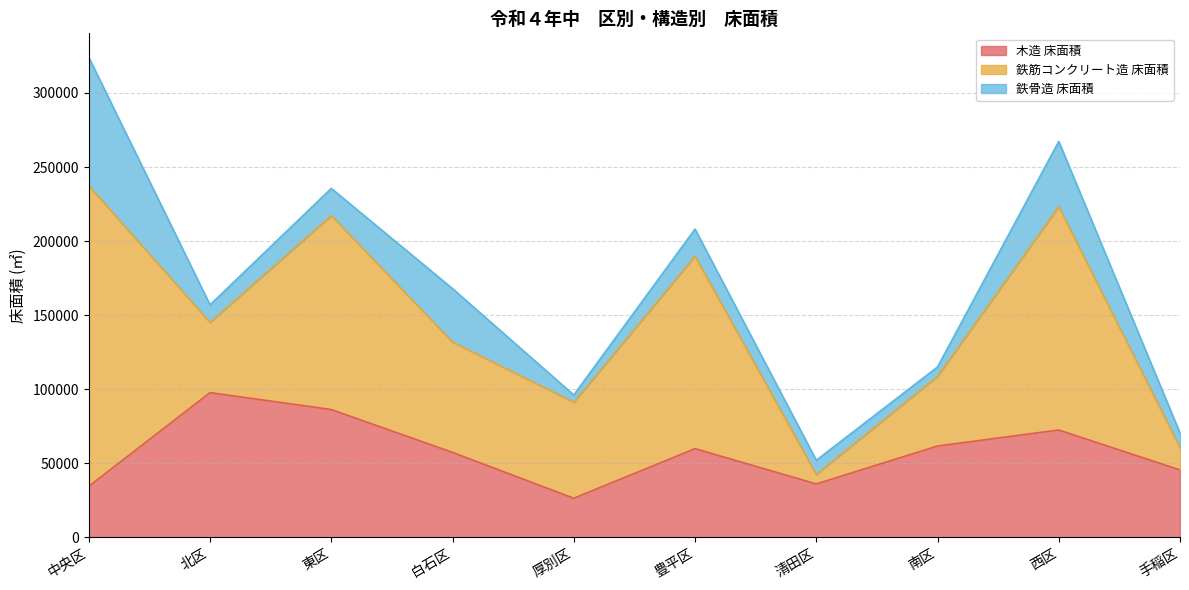

Which series has the widest spread of values?

鉄筋コンクリート造 床面積